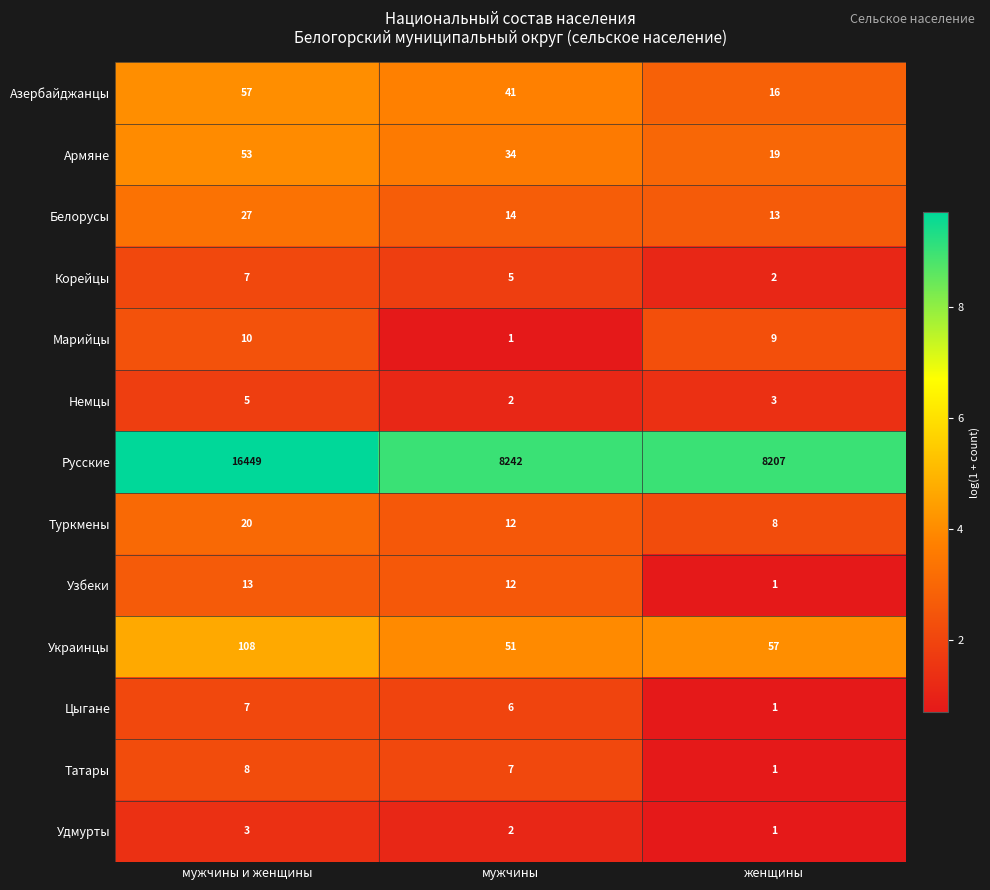

Is it true that Цыгане equals 4 at мужчины и женщины?

False